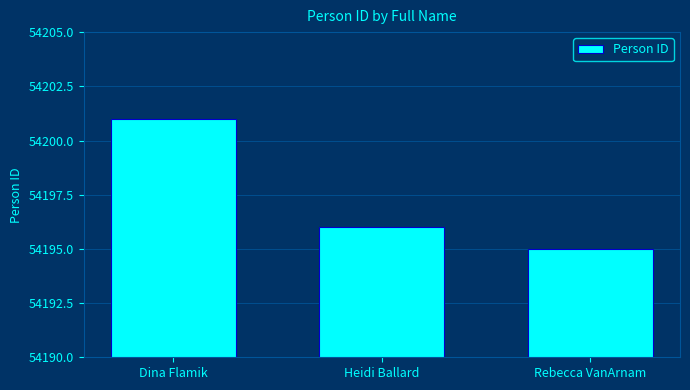

Reading left to right, transcribe all the data shown in this chart.

54201	54196	54195